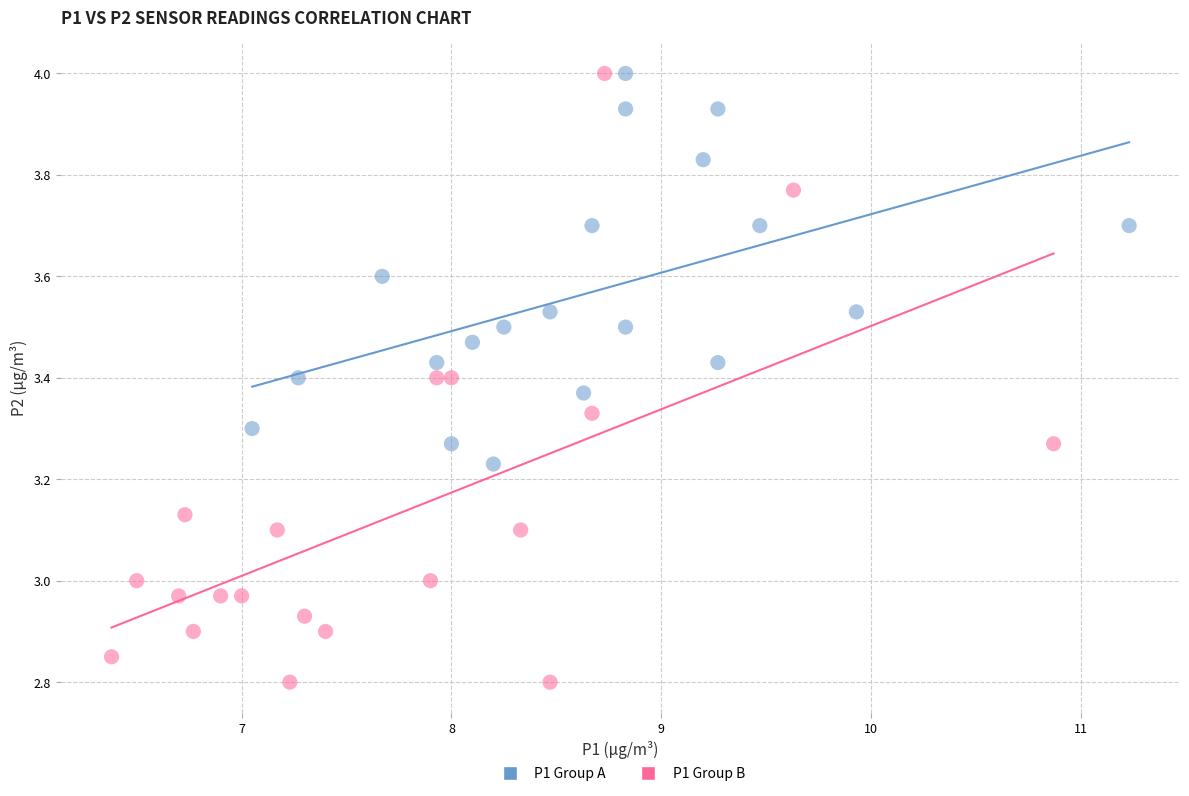

Which series contains the lowest Y value?

P1 Group B